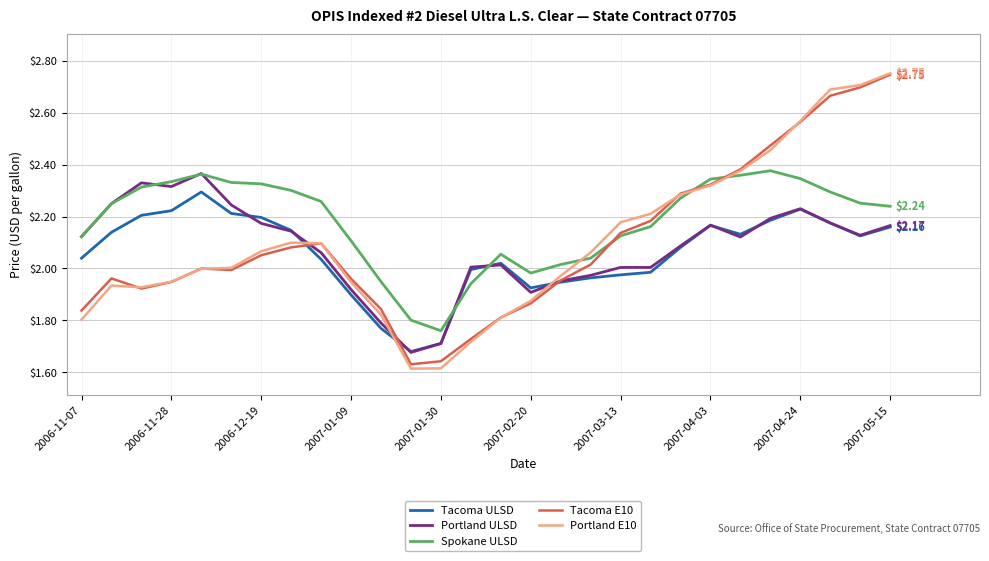

Which series has the largest range (max minus min)?

Portland E10